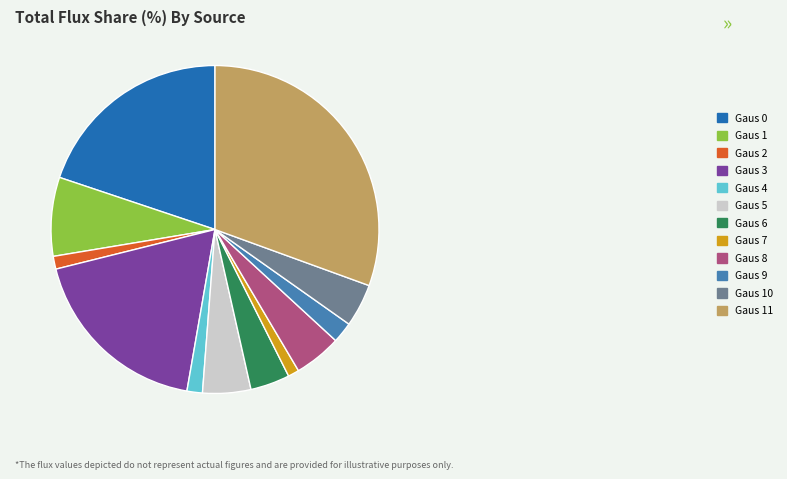

True or false: Gaus 3 accounts for 24% of the total.

False